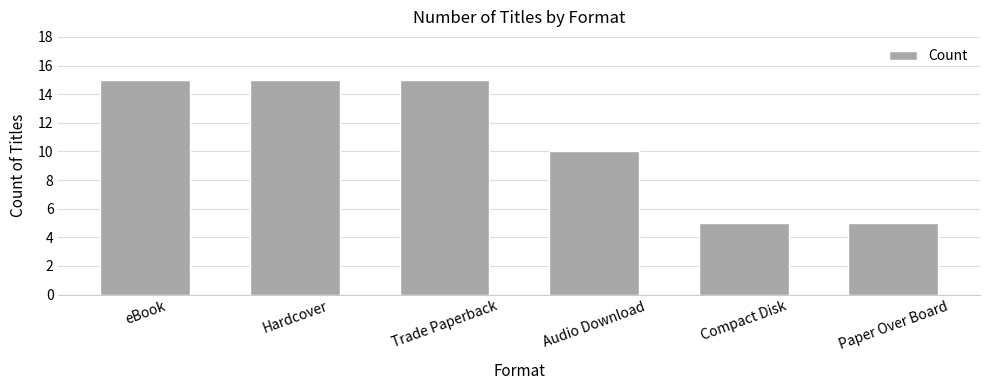

What is the difference between the maximum and minimum values?

10